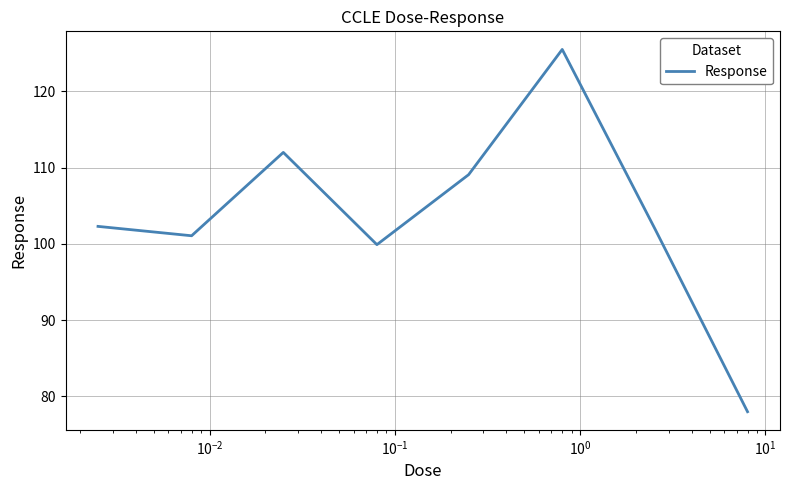

What is the difference between the second highest and second lowest values?

12.1